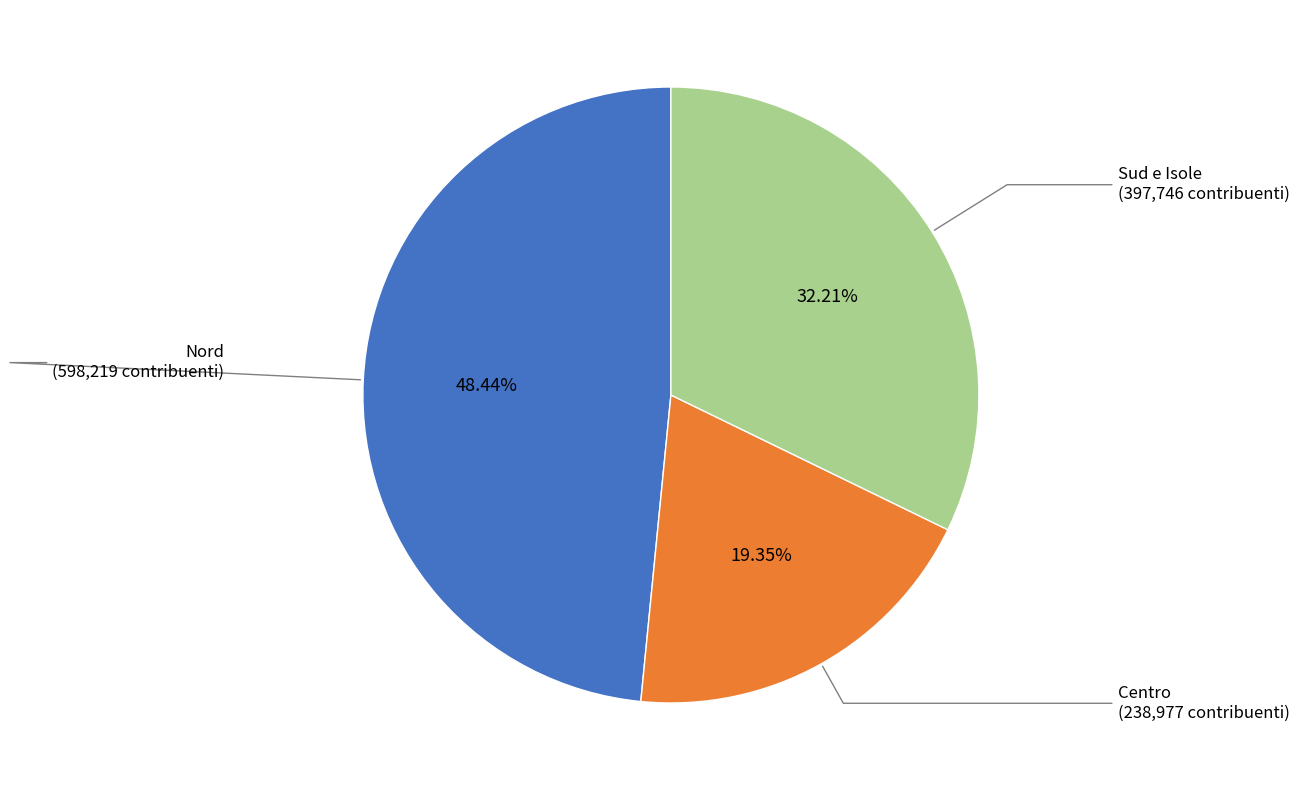

Which category has the smallest portion of the pie?

Centro